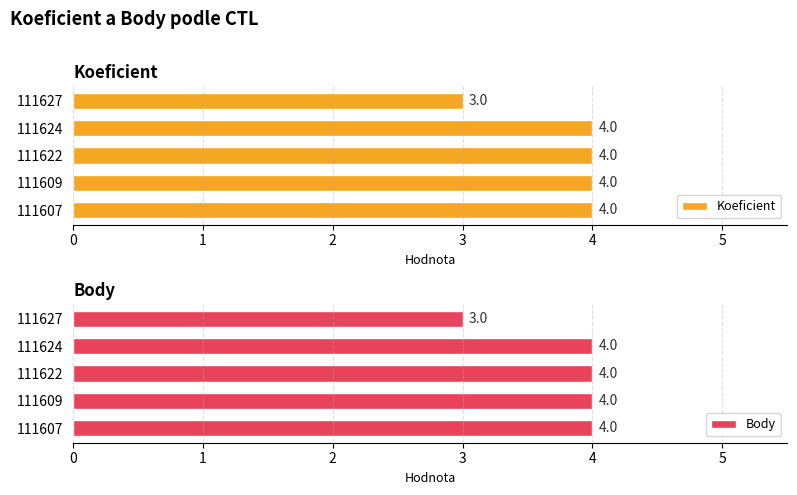

Reading left to right, what are all the values shown in this chart?

Koeficient: 4	4	4	4	3
Body: 4	4	4	4	3